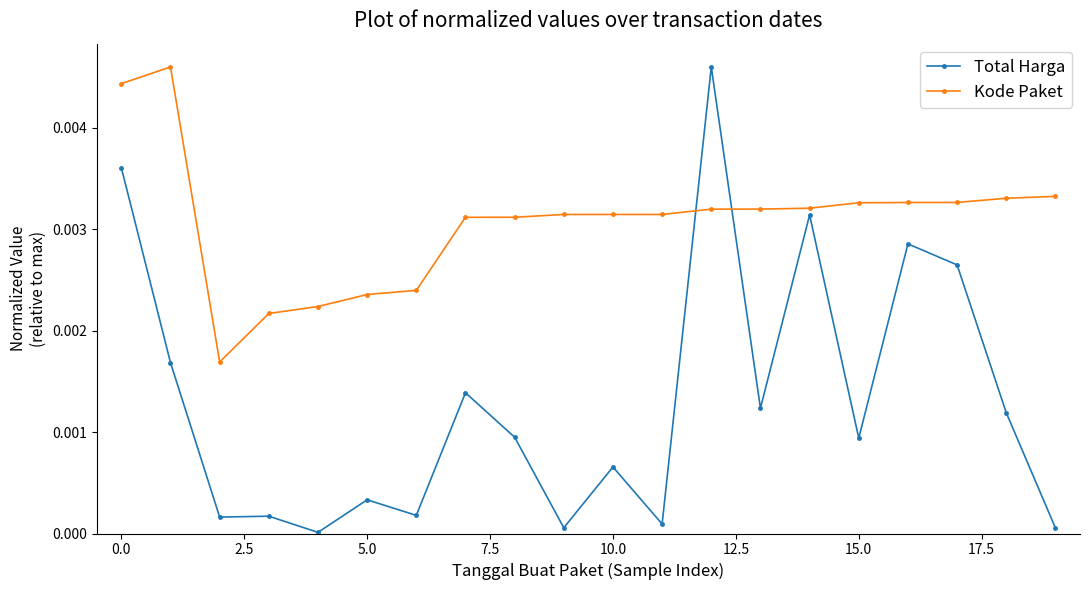

True or false: Total Harga and Kode Paket intersect in this chart.

True